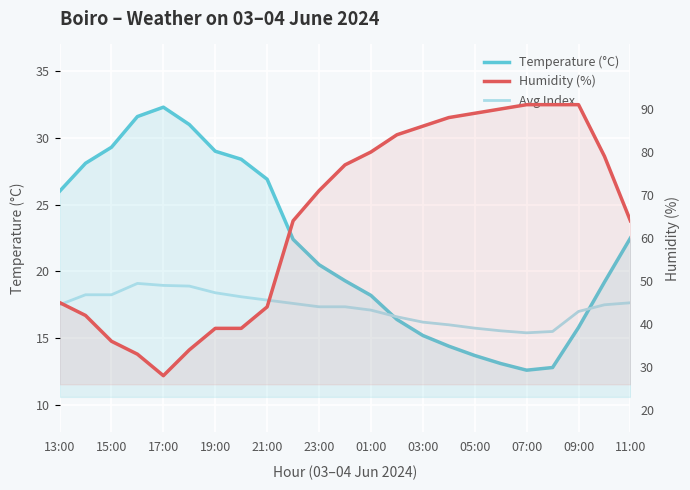

At which label does Temperature (°C) first exceed 20?

13:00